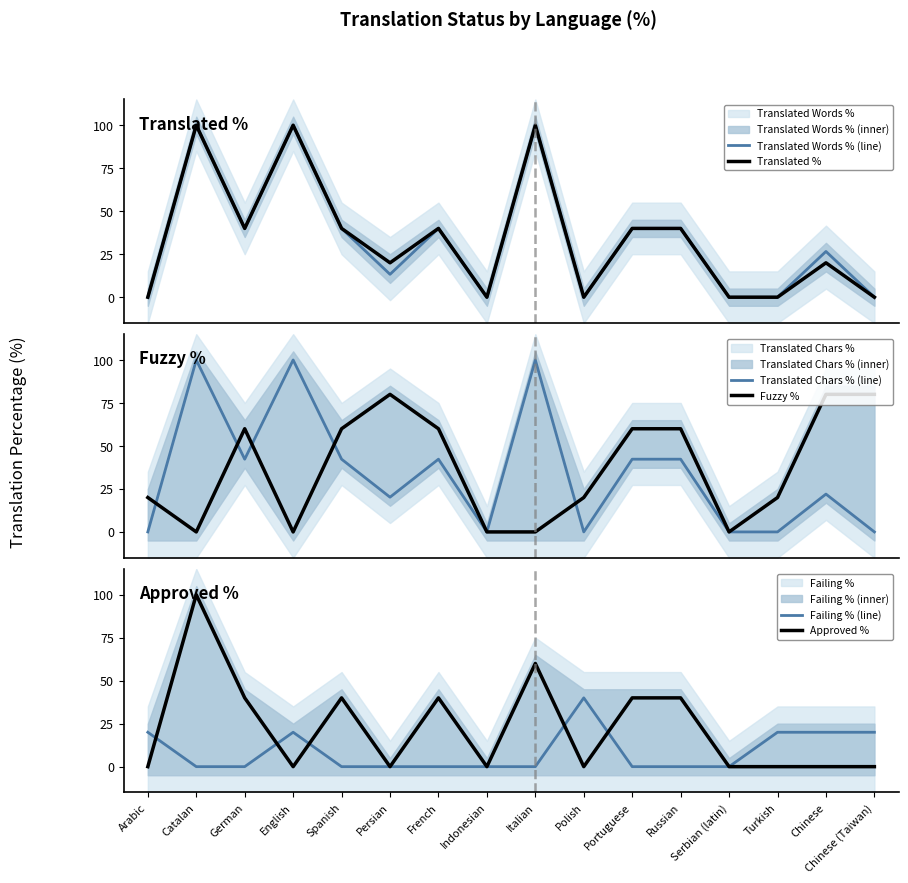

At which label does Failing % (line) reach its minimum?

Catalan